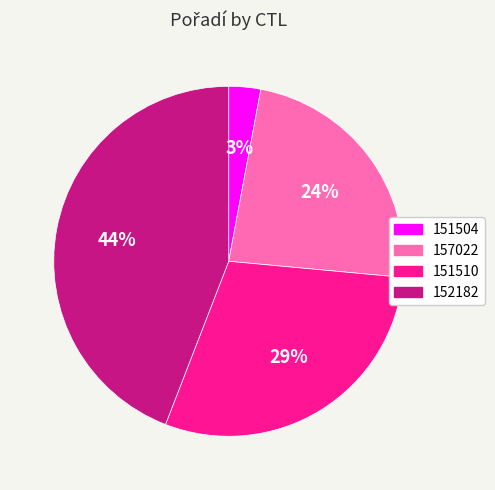

Rank the categories by value from highest to lowest.

152182, 151510, 157022, 151504